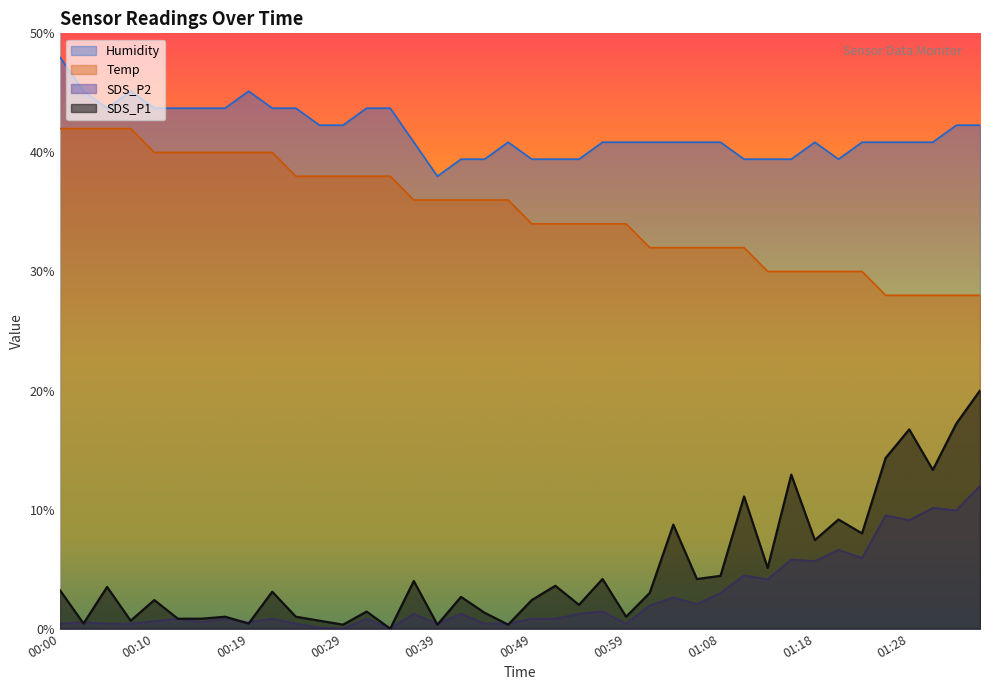

At which label is Humidity closest to 43?

00:05